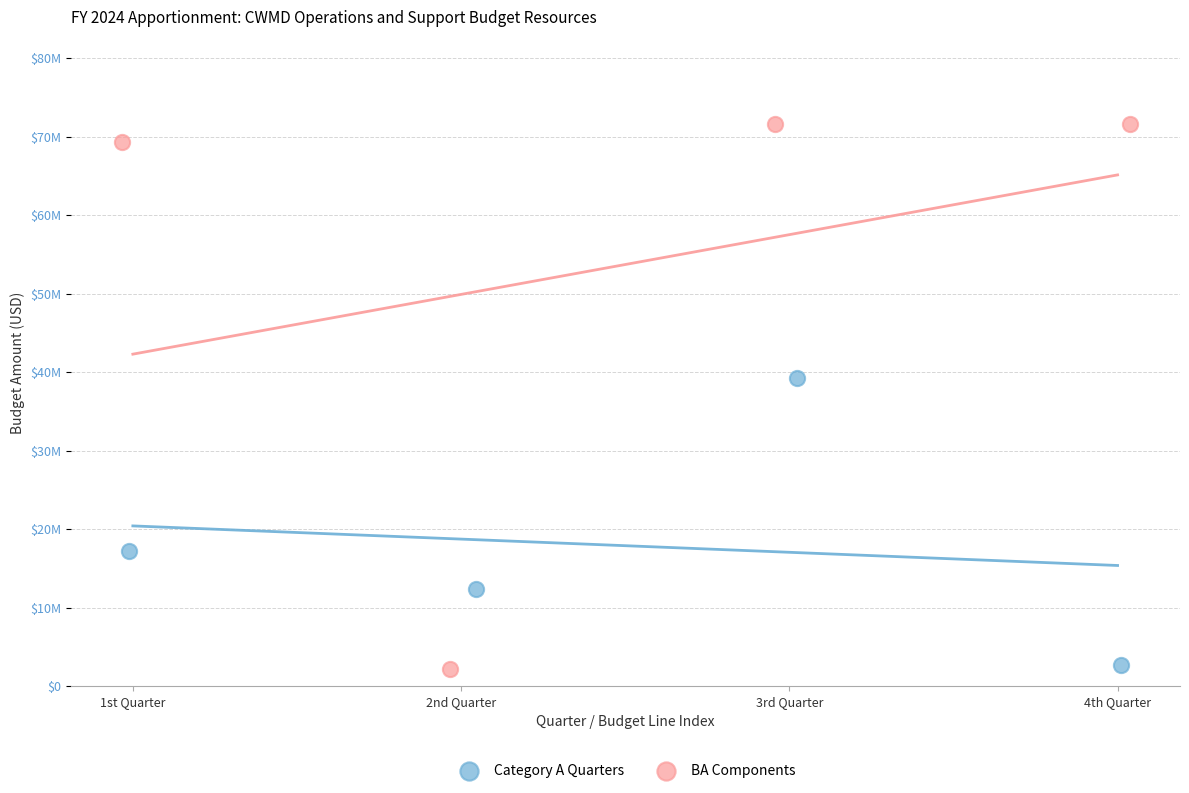

What are all the series names shown in the legend?

Category A Quarters, BA Components